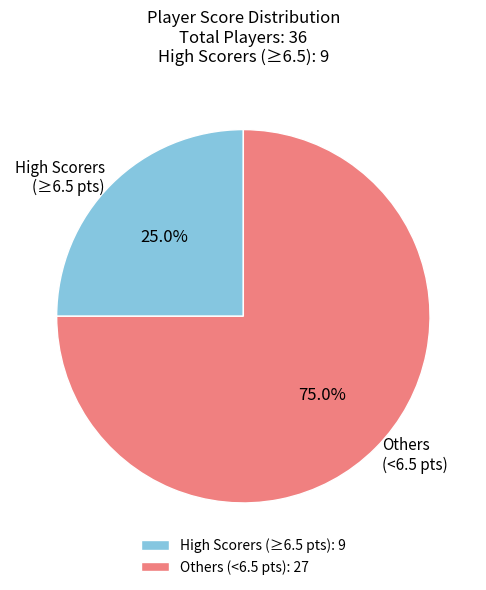

Is the sum of High Scorers (≥6.5 pts) and Others (<6.5 pts) greater than half?

Yes